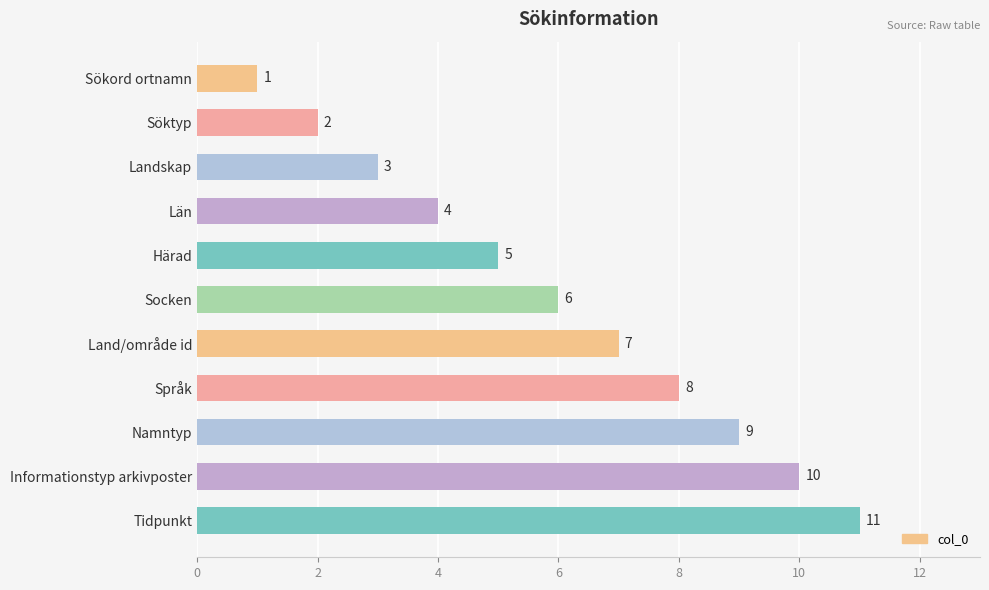

True or false: the data shows 6 at Namntyp.

False